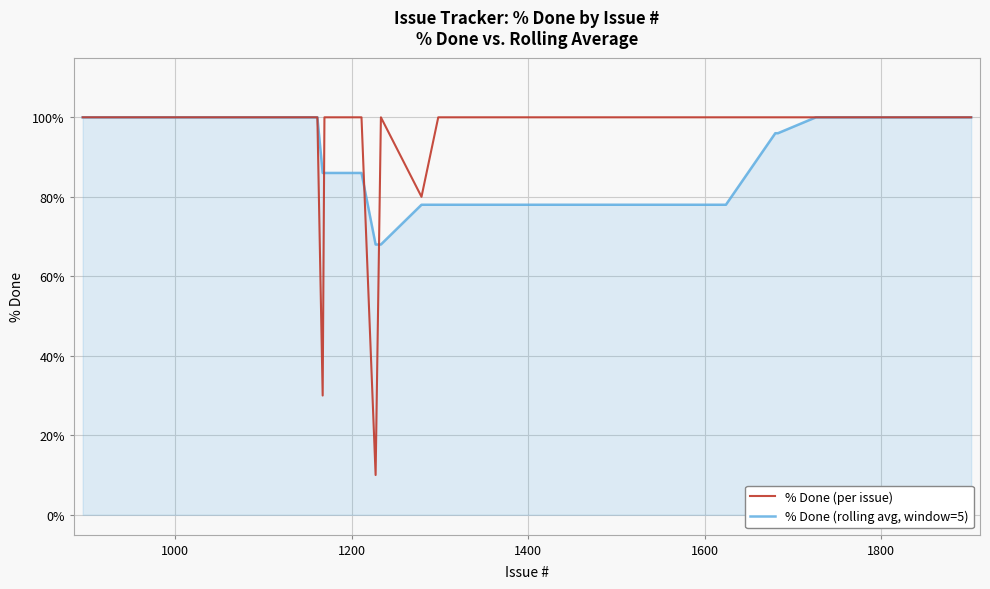

Which series has the largest range (max minus min)?

% Done (per issue)